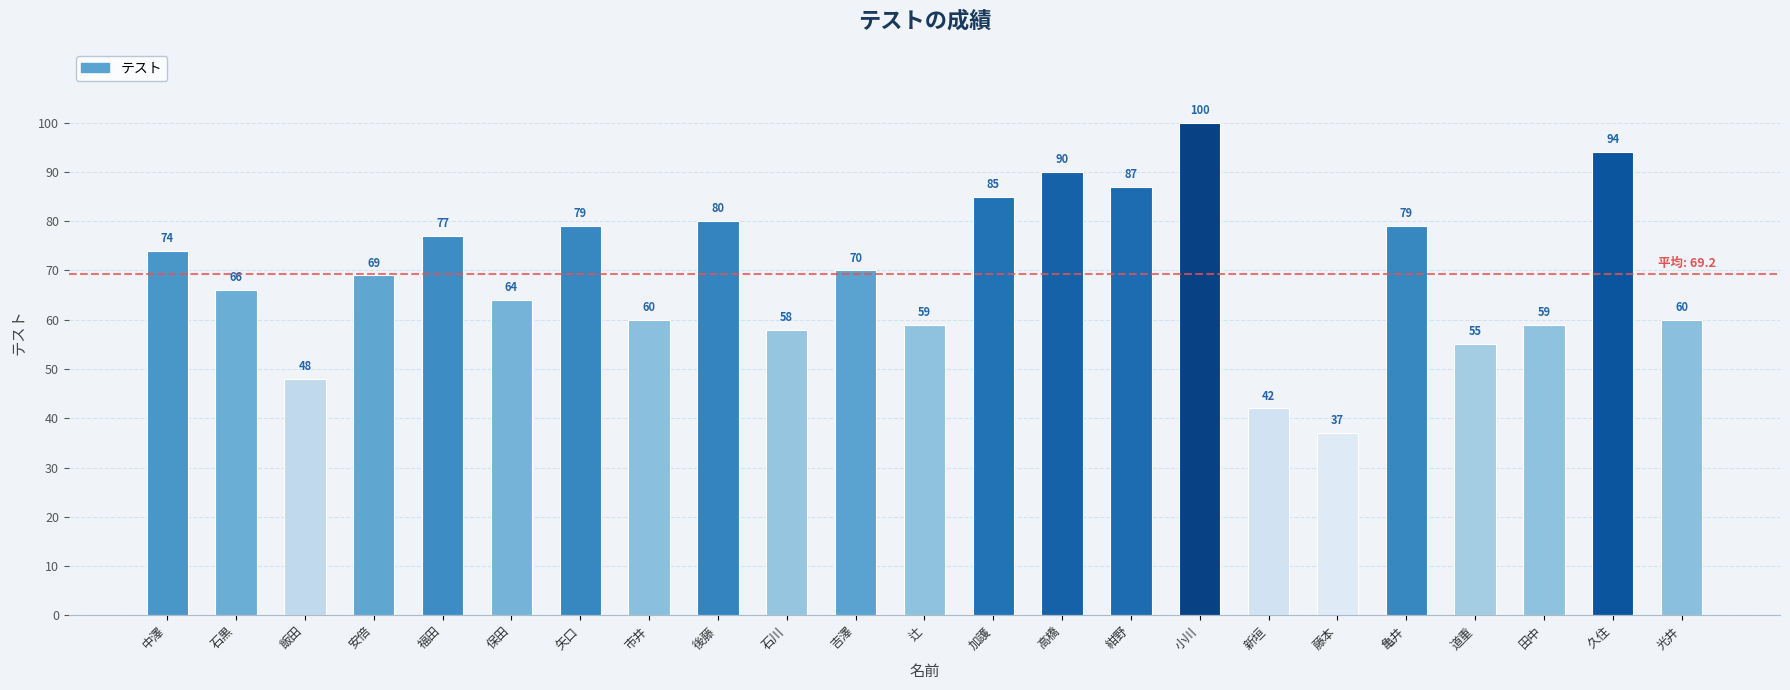

What is the average value?

69